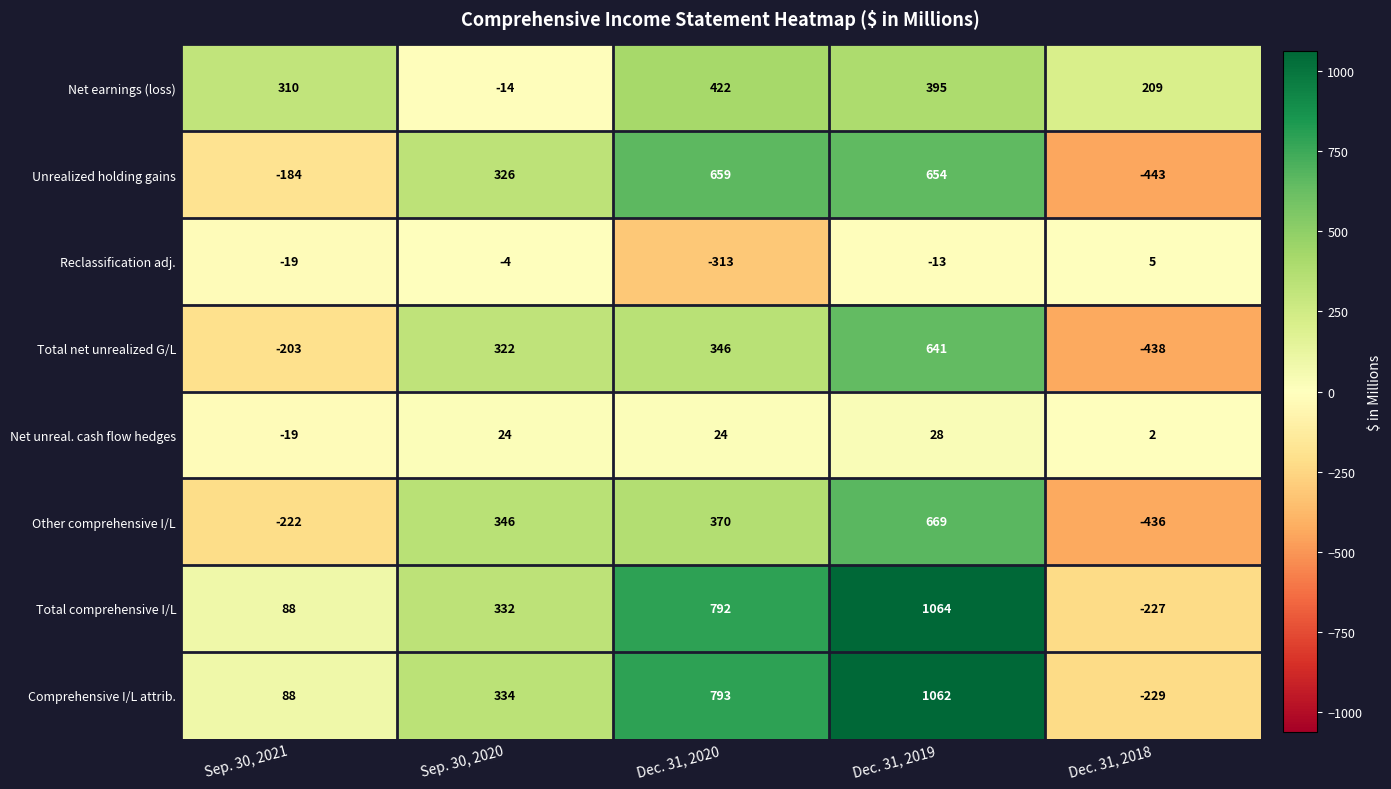

Rank the series by their maximum value, from highest to lowest.

Total comprehensive I/L, Comprehensive I/L attrib., Other comprehensive I/L, Unrealized holding gains, Total net unrealized G/L, Net earnings (loss), Net unreal. cash flow hedges, Reclassification adj.